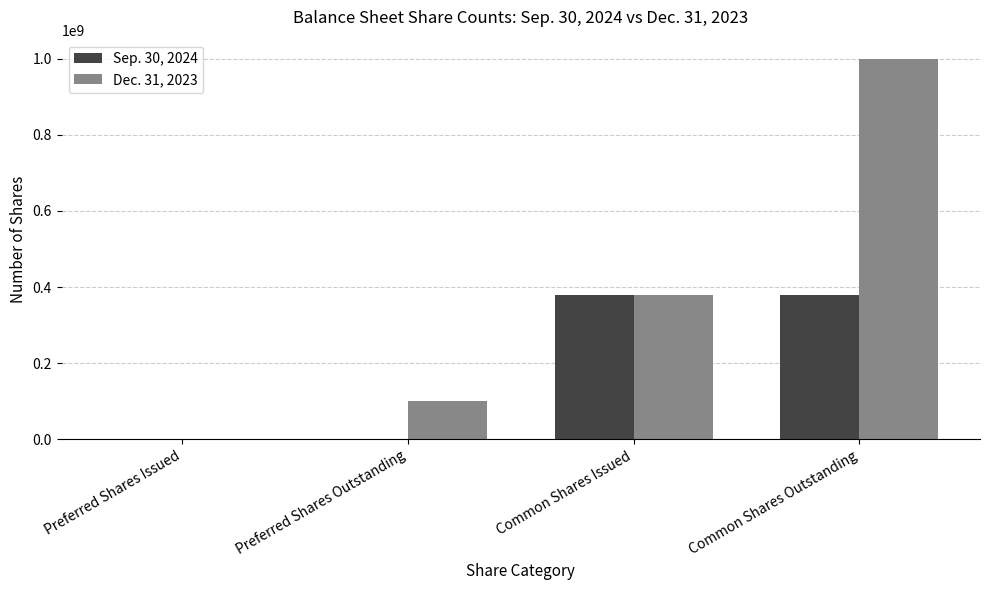

At which category is the sum across all series the highest?

Common Shares Outstanding